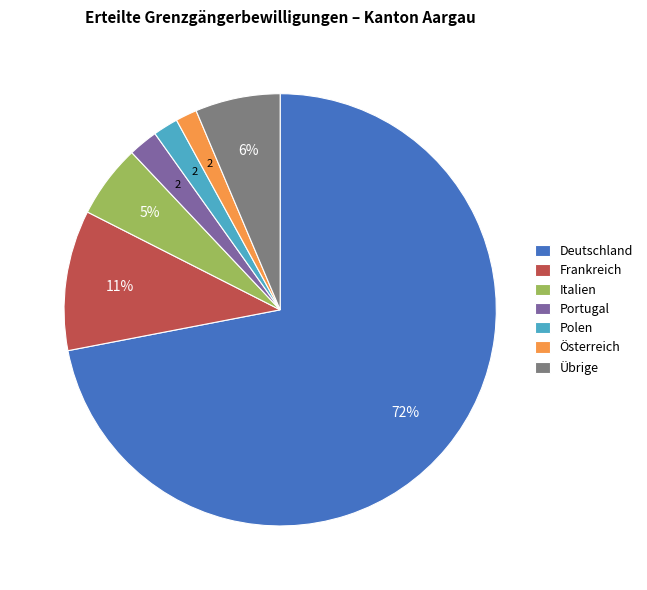

To the nearest percent, what percentage of the pie is Deutschland?

72%